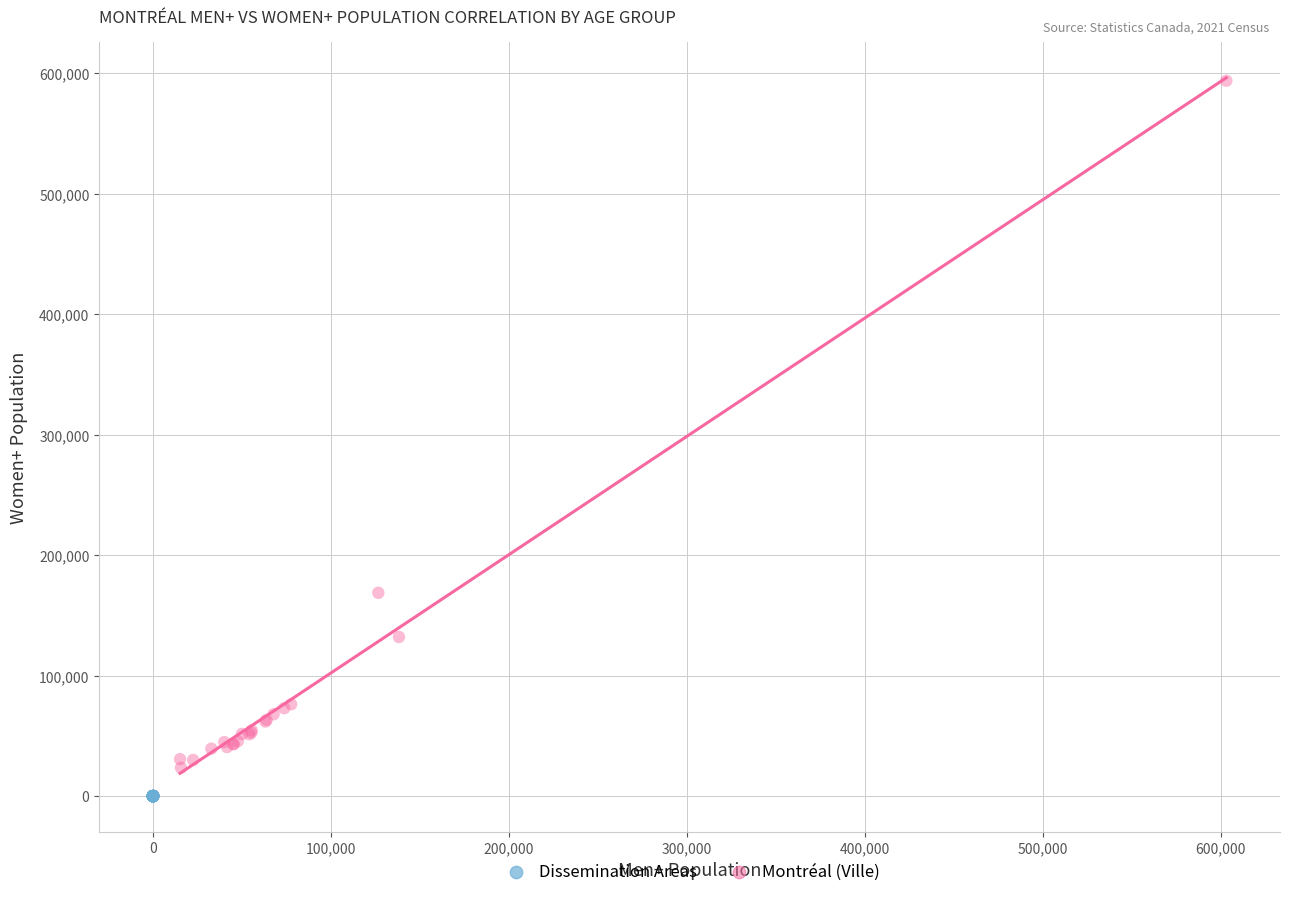

What are all the series names shown in the legend?

Dissemination Areas, Montréal (Ville)